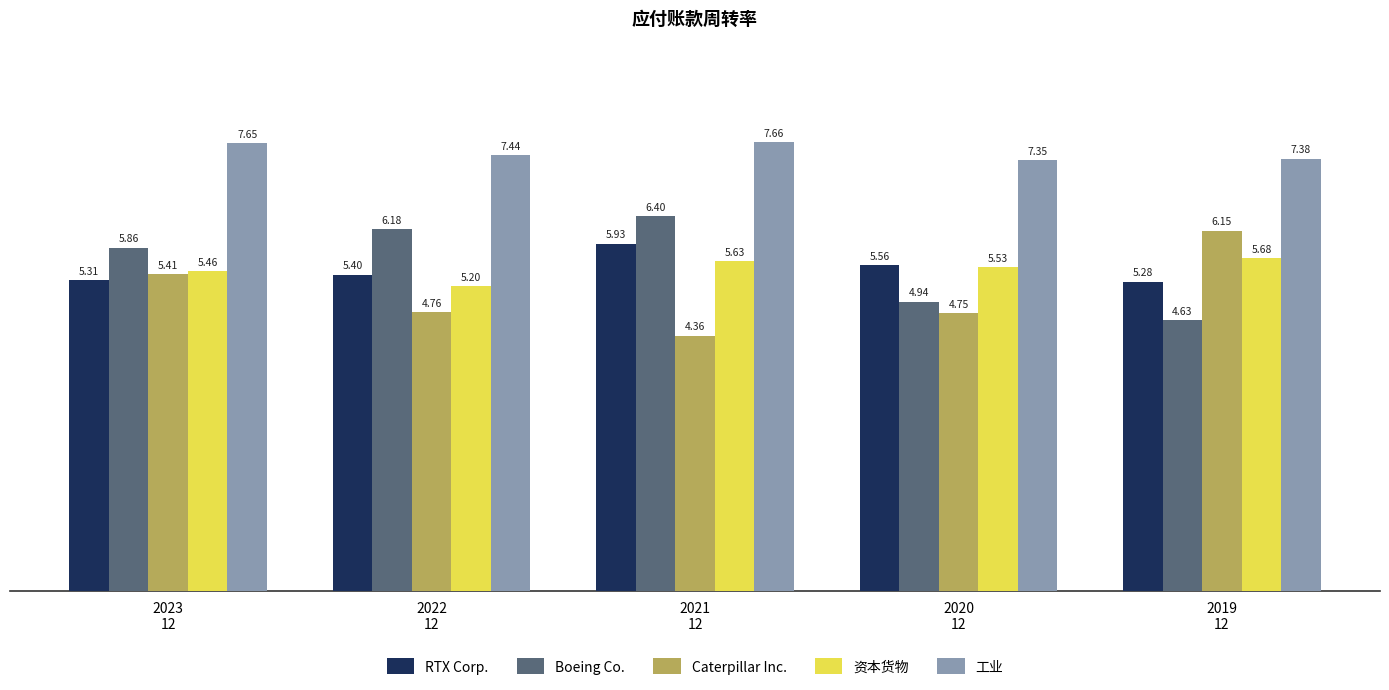

Rank the series at 2019
12 from lowest to highest value.

Boeing Co., RTX Corp., 资本货物, Caterpillar Inc., 工业